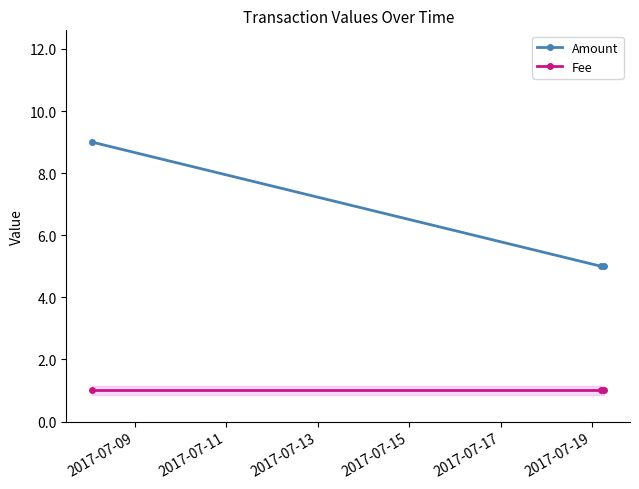

Which series has the largest range (max minus min)?

Amount